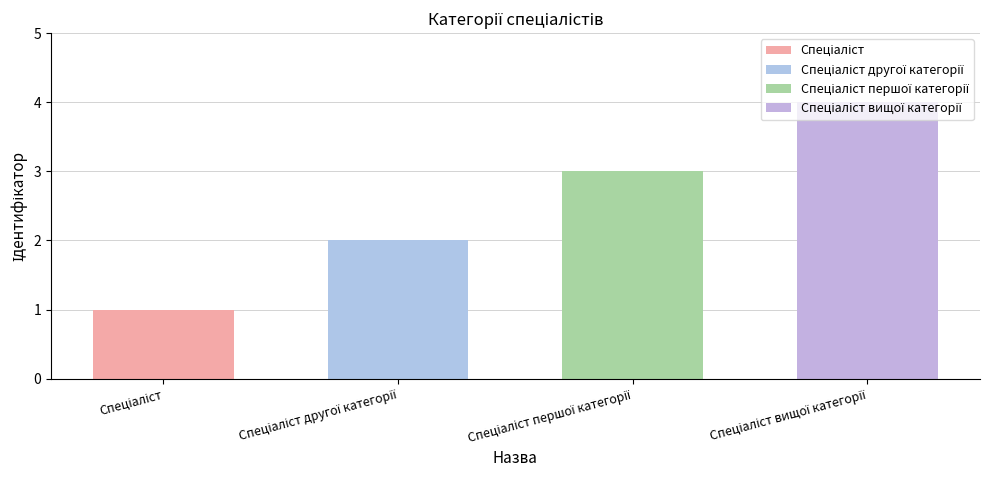

Reading left to right, what are all the values shown in this chart?

Спеціаліст=1	Спеціаліст другої категорії=2	Спеціаліст першої категорії=3	Спеціаліст вищої категорії=4